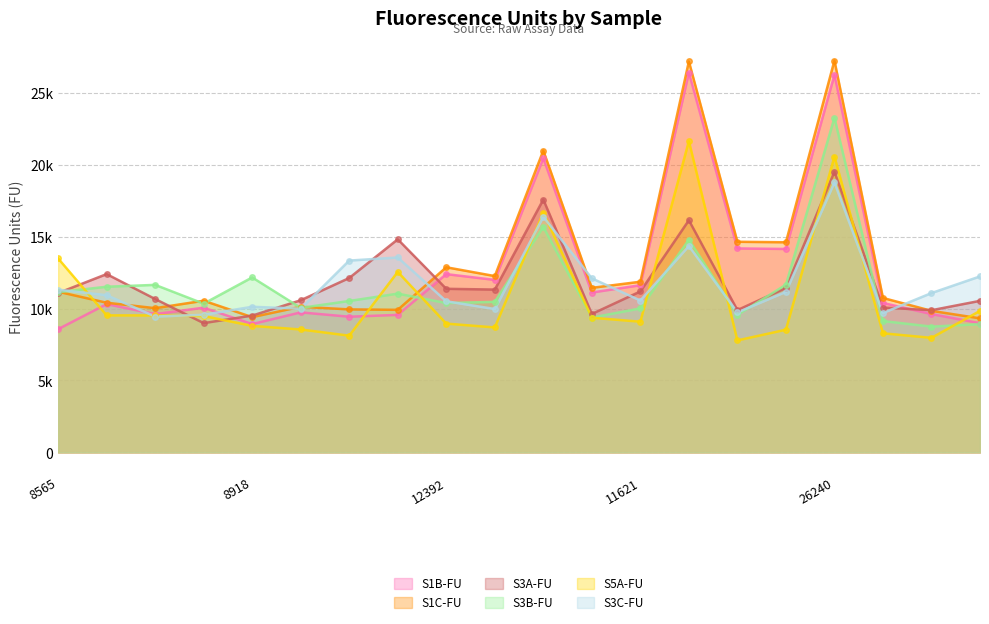

At which label is S3C-FU closest to 13655?

7